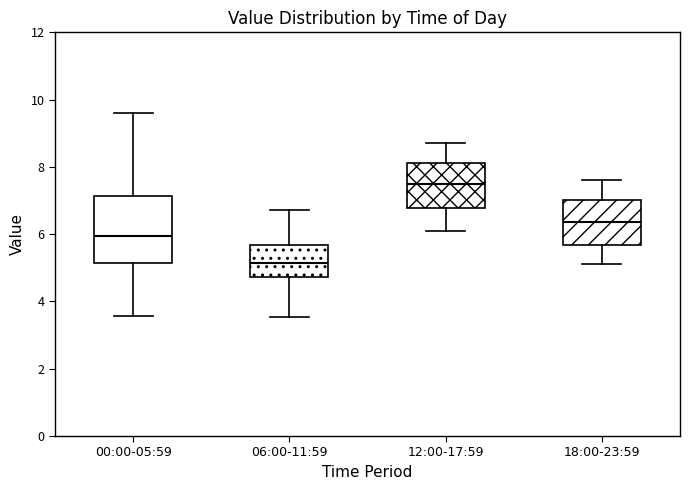

Reading left to right, transcribe this box plot: for each box, give where its median line is, the range the box spans, and where its two whiskers end, as read against the y-axis. The values are not printed on the chart, so give them approximately, as read against the axis.

00:00-05:59: median 6.0, box 5.2 to 7.2, whiskers 3.6 to 9.6
06:00-11:59: median 5.2, box 4.8 to 5.6, whiskers 3.6 to 6.8
12:00-17:59: median 7.6, box 6.8 to 8.2, whiskers 6.2 to 8.8
18:00-23:59: median 6.4, box 5.6 to 7.0, whiskers 5.2 to 7.6